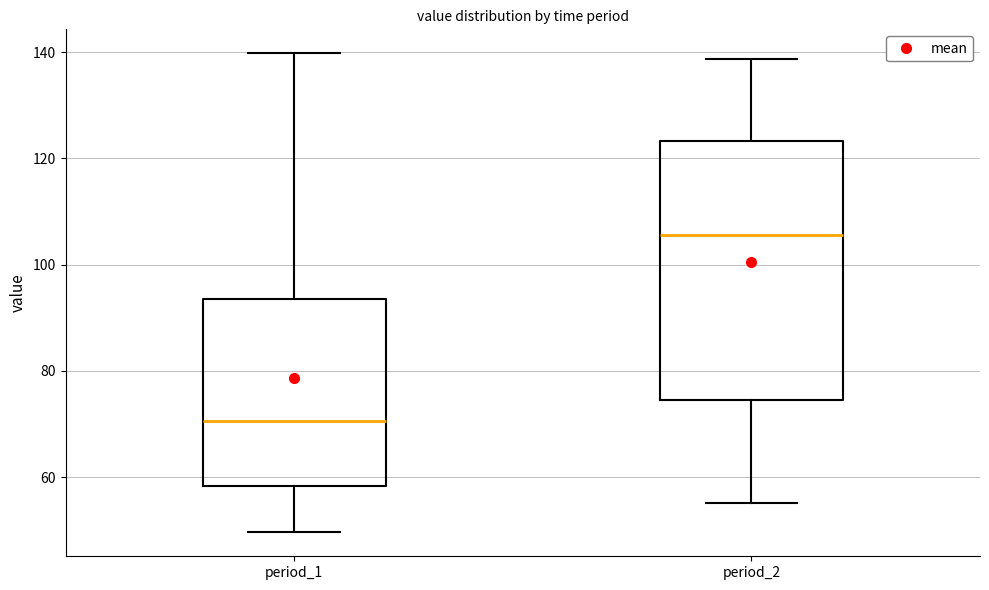

Reading left to right, transcribe this box plot: for each box, give where its median line is, the range the box spans, and where its two whiskers end, as read against the y-axis. The values are not printed on the chart, so give them approximately, as read against the axis.

period_1: median 70, box 58 to 94, whiskers 50 to 140
period_2: median 106, box 74 to 124, whiskers 56 to 138